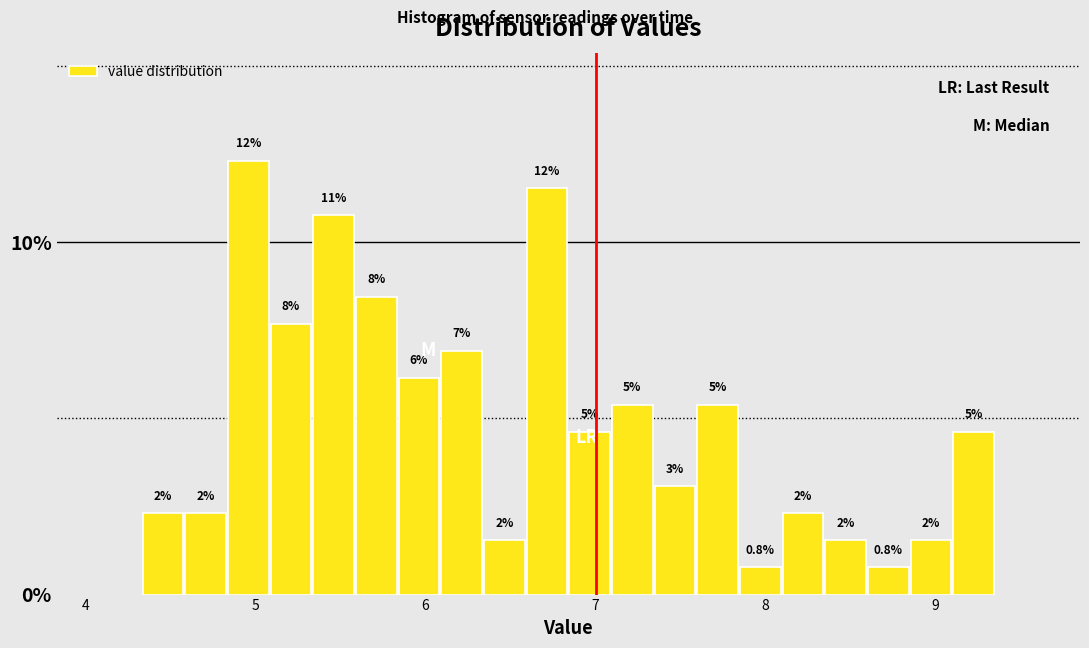

Around what value on the x-axis is the tallest bar? Give the approximate position of its centre, as read against the axis.

5.0